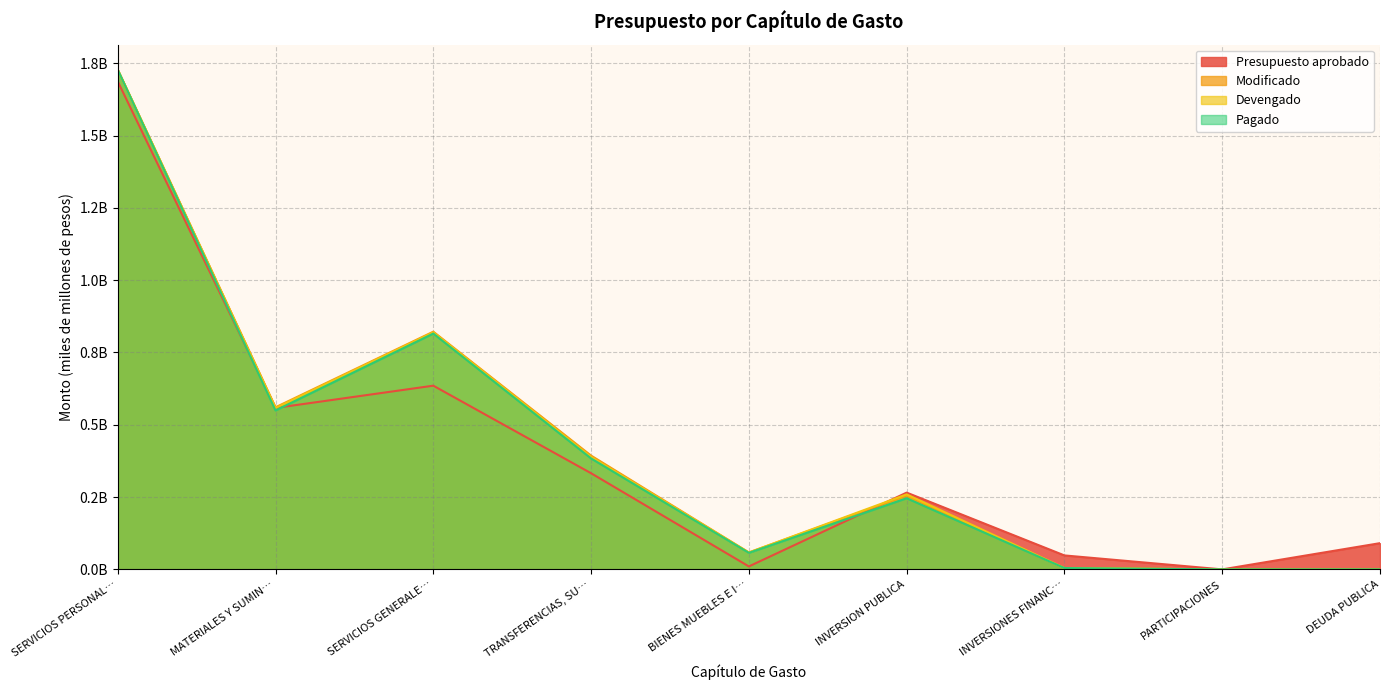

What is the total value across all series at INVERSION PUBLICA?

1.0